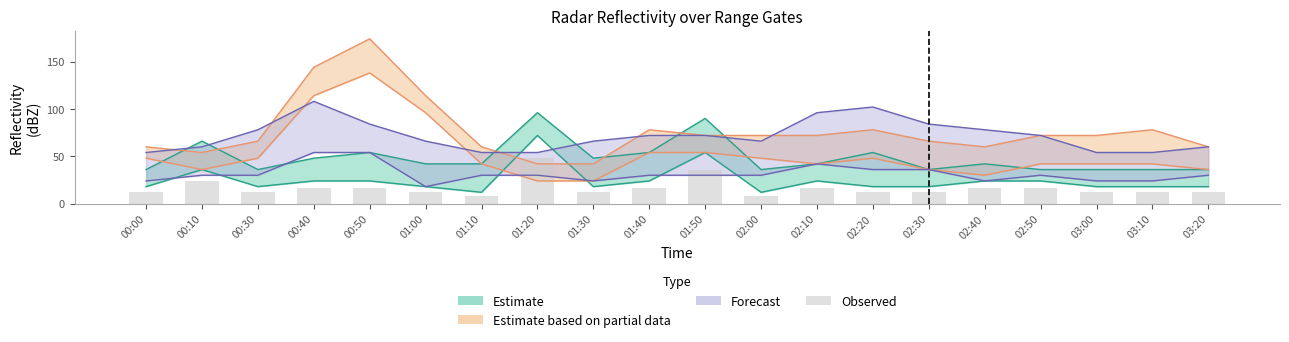

Reading right to left, extract all data points from this chart.

03:20=12	03:10=12	03:00=12	02:50=16	02:40=16	02:30=12	02:20=12	02:10=16	02:00=8	01:50=36	01:40=16	01:30=12	01:20=48	01:10=8	01:00=12	00:50=16	00:40=16	00:30=12	00:10=24	00:00=12